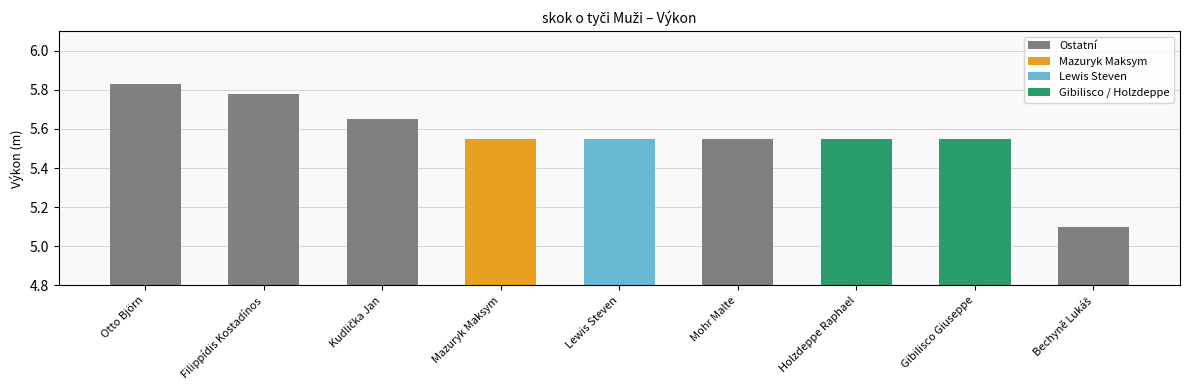

What is the value of the 1st bar from the left?

5.8